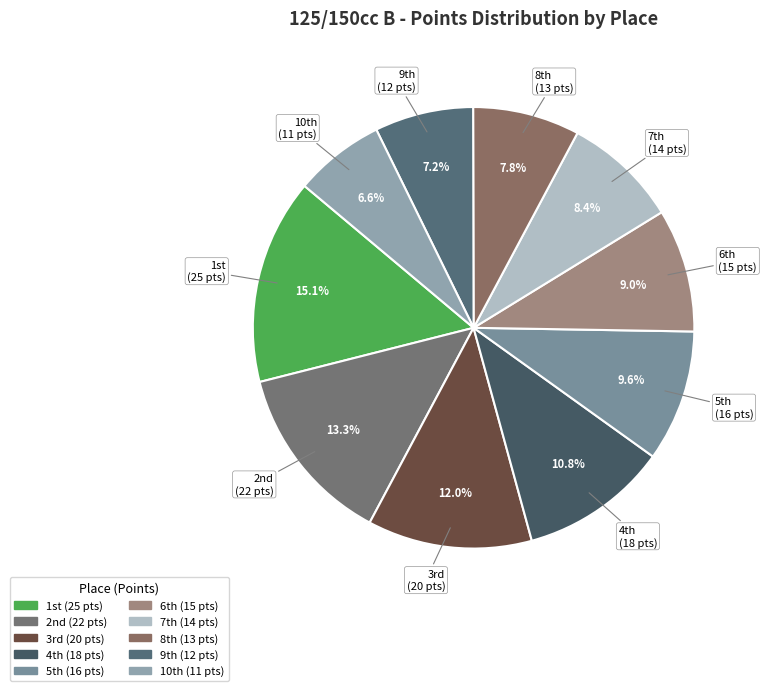

How many segments does this pie chart have?

10